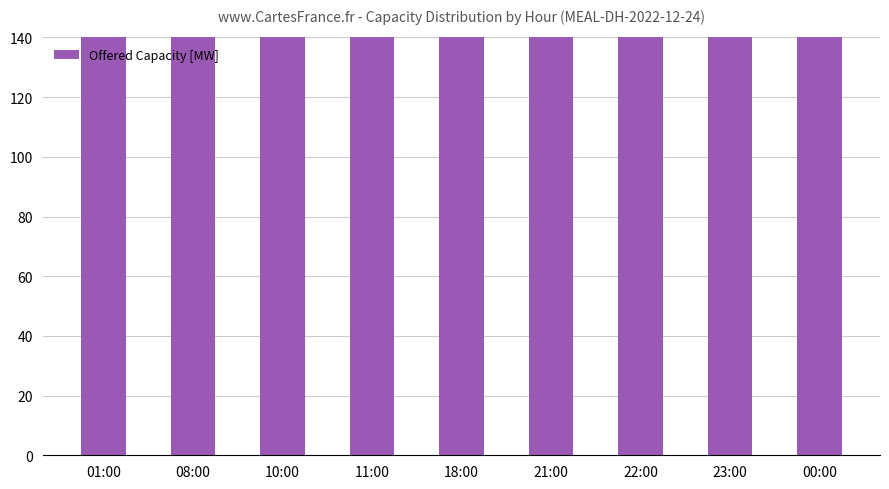

How many categories are shown in the chart?

9